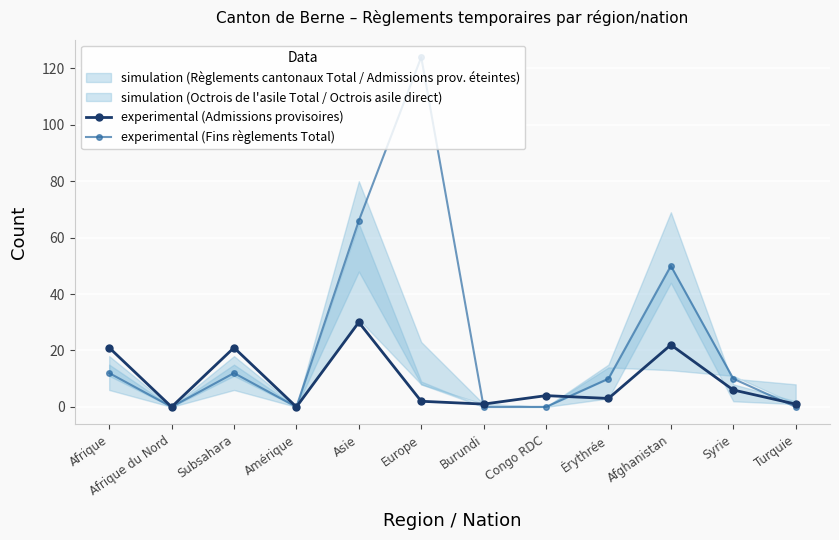

True or false: experimental (Admissions provisoires) and experimental (Fins règlements Total) cross at least once.

True